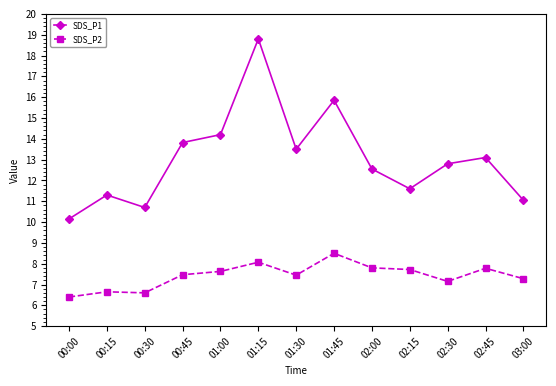

List the series in order of their peak value, highest first.

SDS_P1, SDS_P2